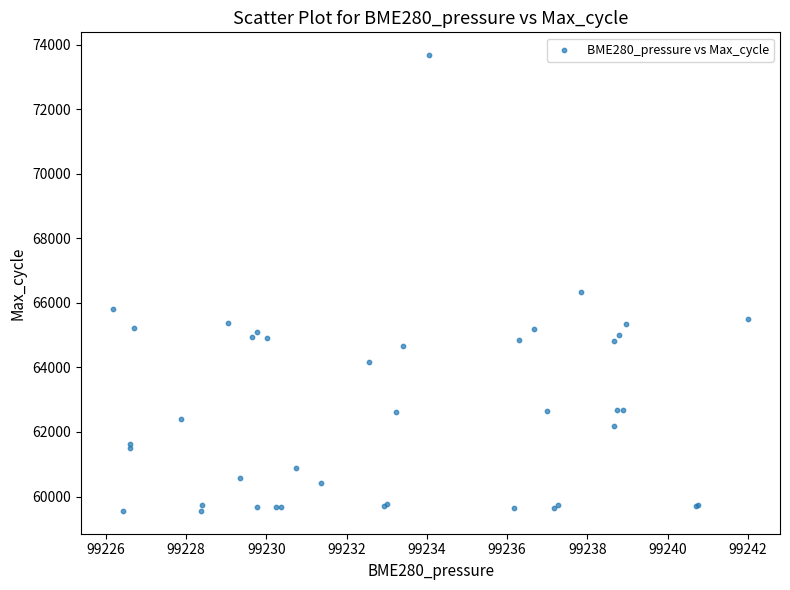

What Y value in the scatter plot is closest to 66616?

66324